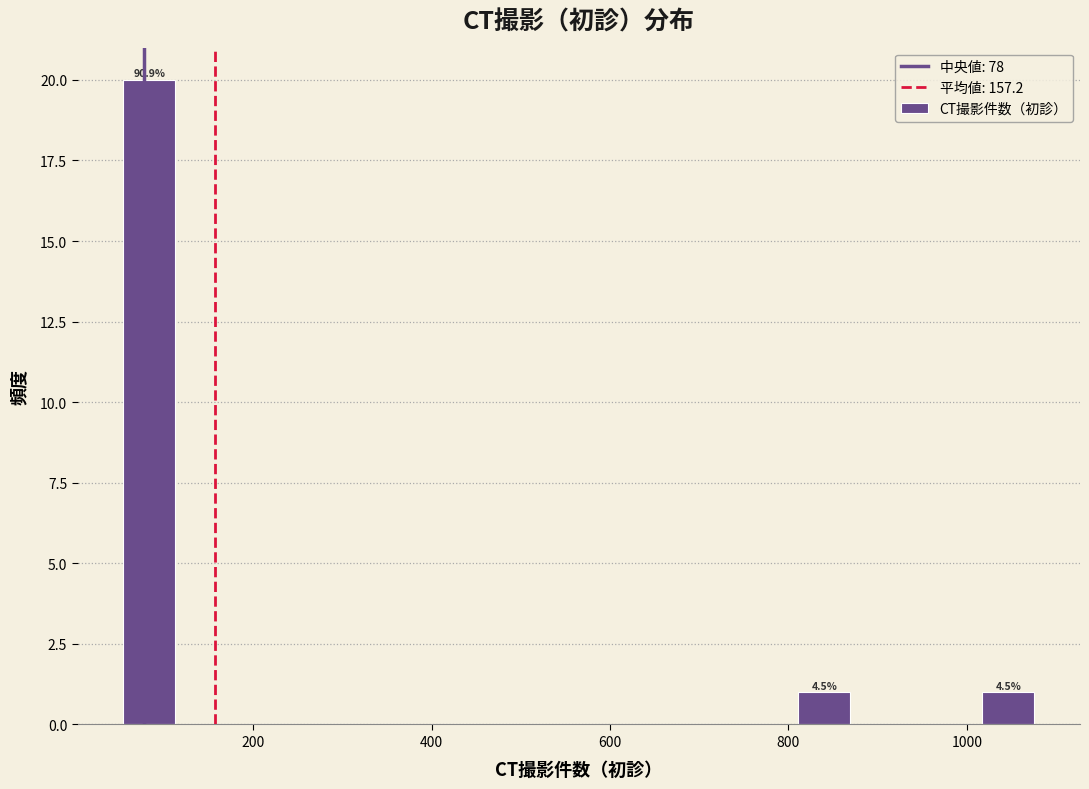

Read against the x-axis, roughly where is the centre of the tallest bar?

80